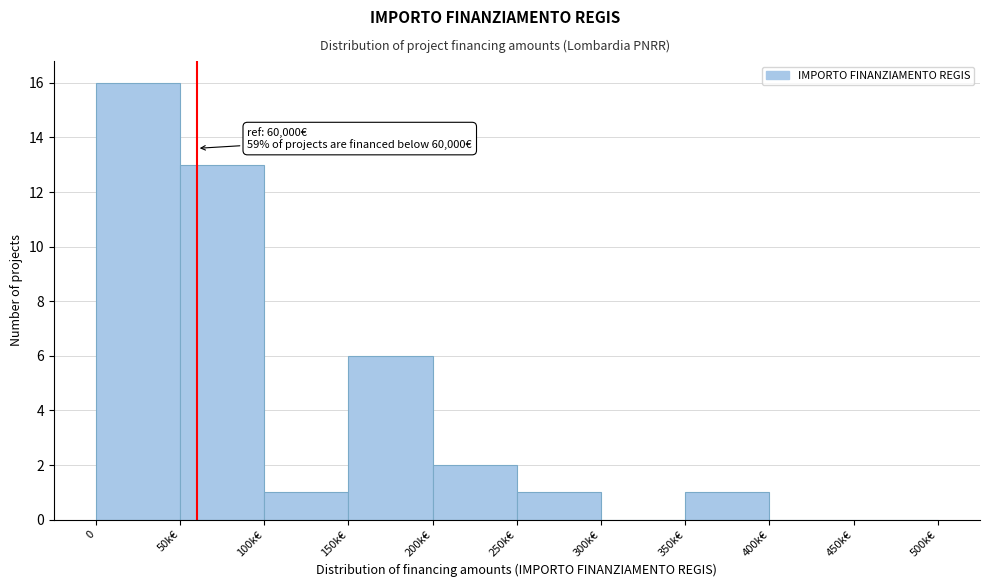

Reading left to right, transcribe all the data shown in this chart.

0=16	50k€=13	100k€=1	150k€=6	200k€=2	250k€=1	300k€=0	350k€=1	400k€=0	450k€=0